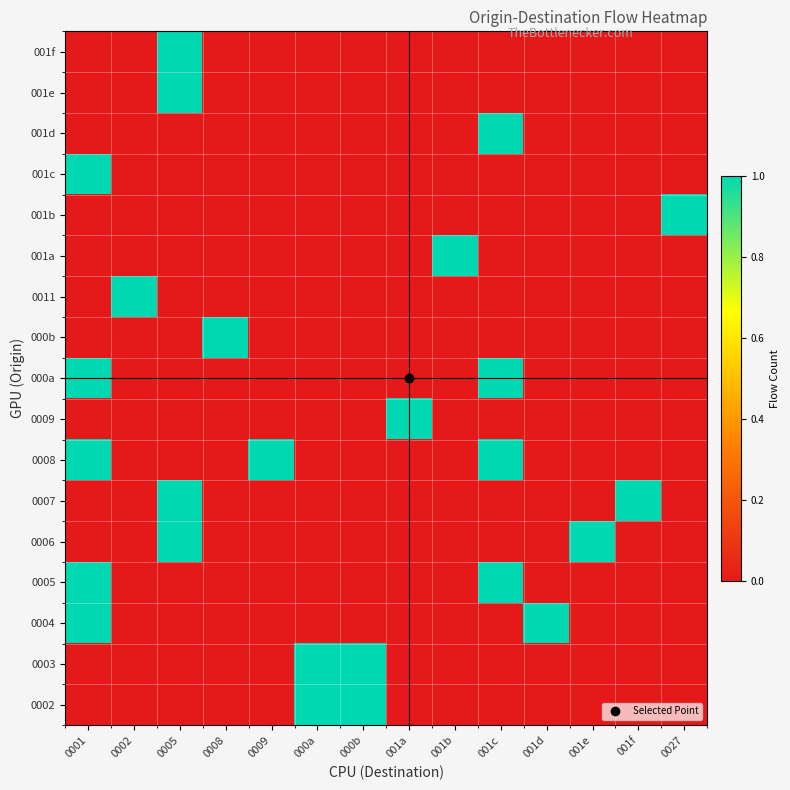

At which category does the chart reach its peak across all series?

000a